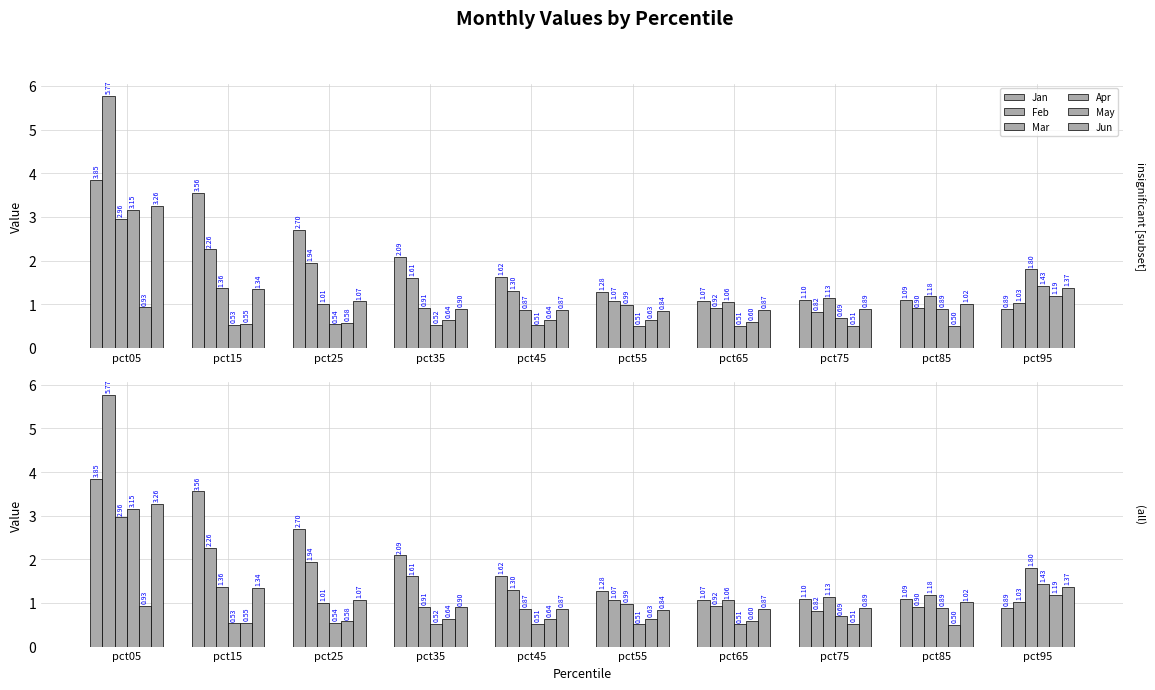

Reading right to left, what are all the values shown in this chart?

Jan: 0.9	1.1	1.1	1.1	1.3	1.6	2.1	2.7	3.6	3.8
Feb: 1.0	0.9	0.8	0.9	1.1	1.3	1.6	1.9	2.3	5.8
Mar: 1.8	1.2	1.1	1.1	1.0	0.9	0.9	1.0	1.4	3.0
Apr: 1.4	0.9	0.7	0.5	0.5	0.5	0.5	0.5	0.5	3.2
May: 1.2	0.5	0.5	0.6	0.6	0.6	0.6	0.6	0.5	0.9
Jun: 1.4	1.0	0.9	0.9	0.8	0.9	0.9	1.1	1.3	3.3